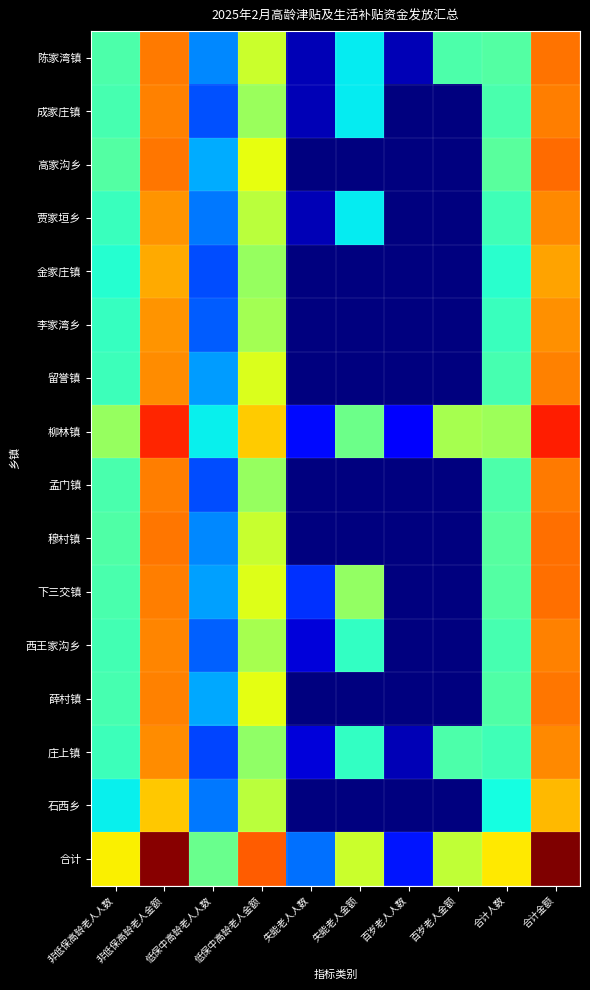

Which series has the largest range (max minus min)?

合计